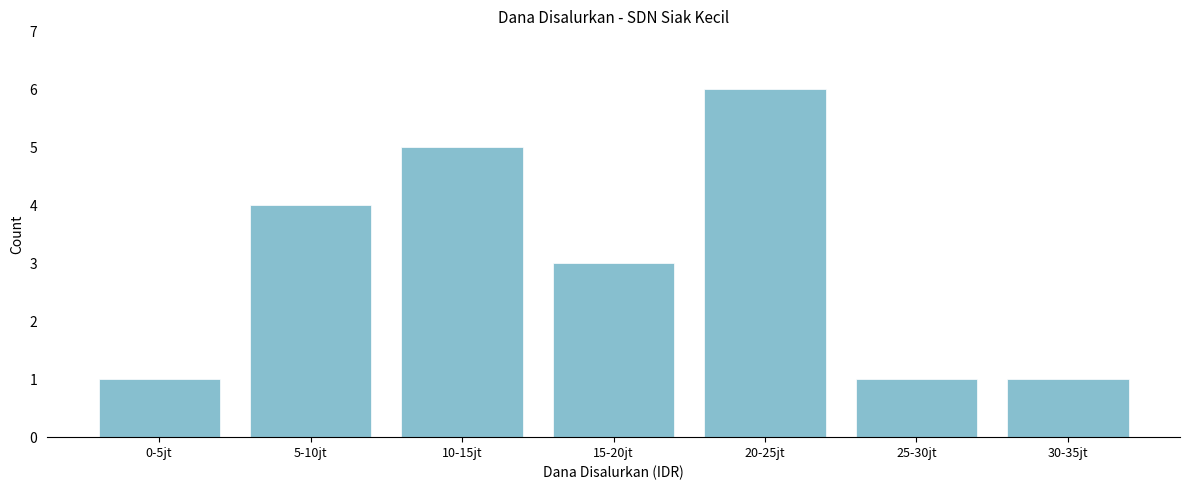

Reading left to right, extract all data points from this chart.

0-5jt=1	5-10jt=4	10-15jt=5	15-20jt=3	20-25jt=6	25-30jt=1	30-35jt=1